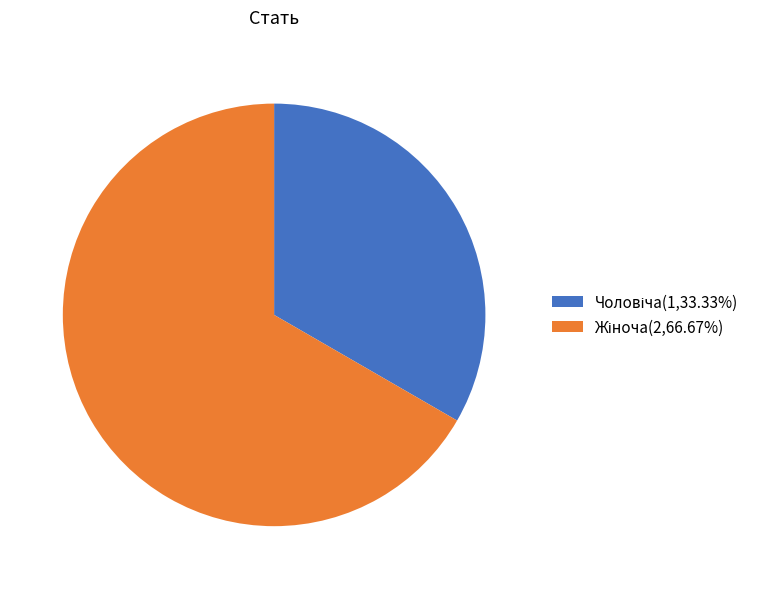

Does any single category account for the majority?

Yes